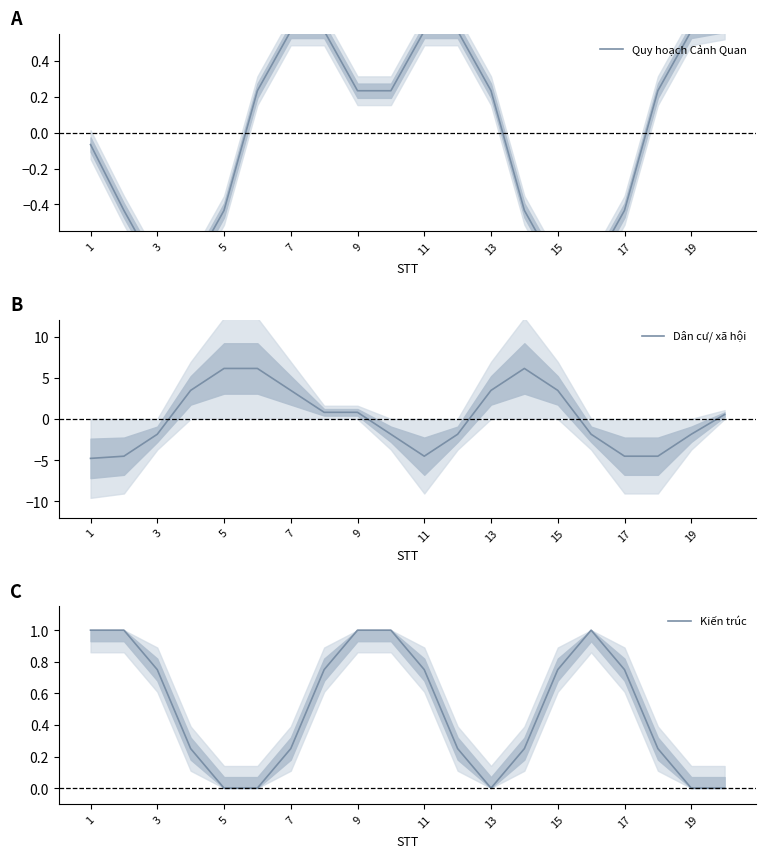

The value of Dân cư/ xã hội at 19 is -2.7. True or false?

False